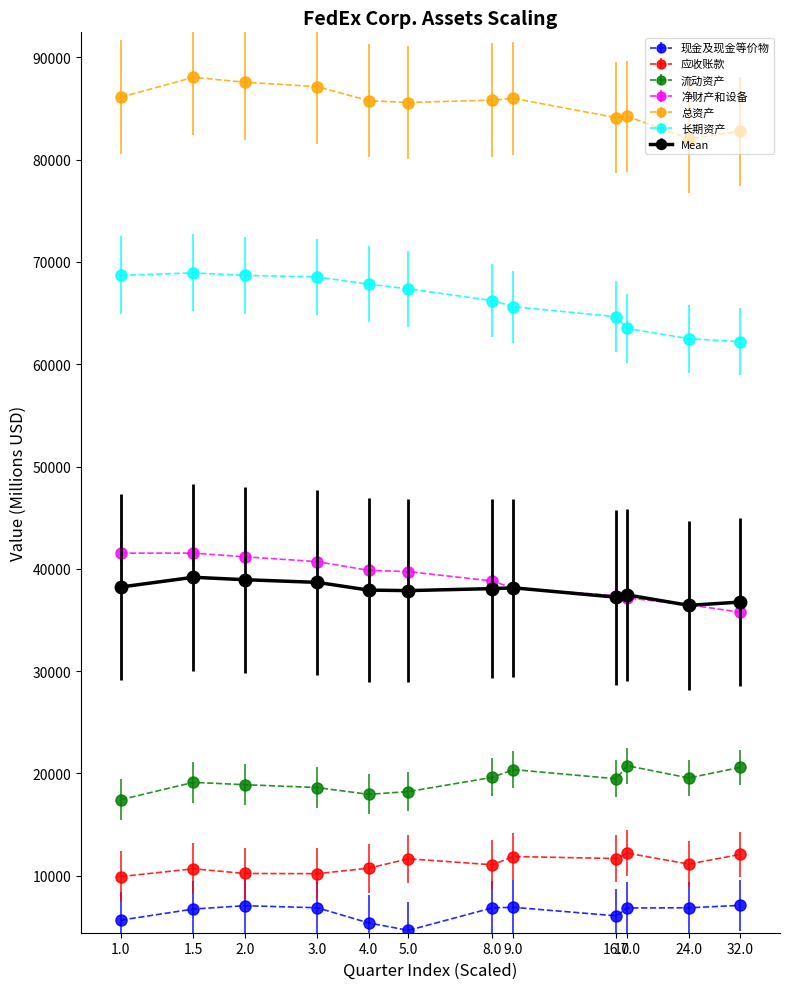

True or false: 净财产和设备 has more than 0 interior local peaks.

True